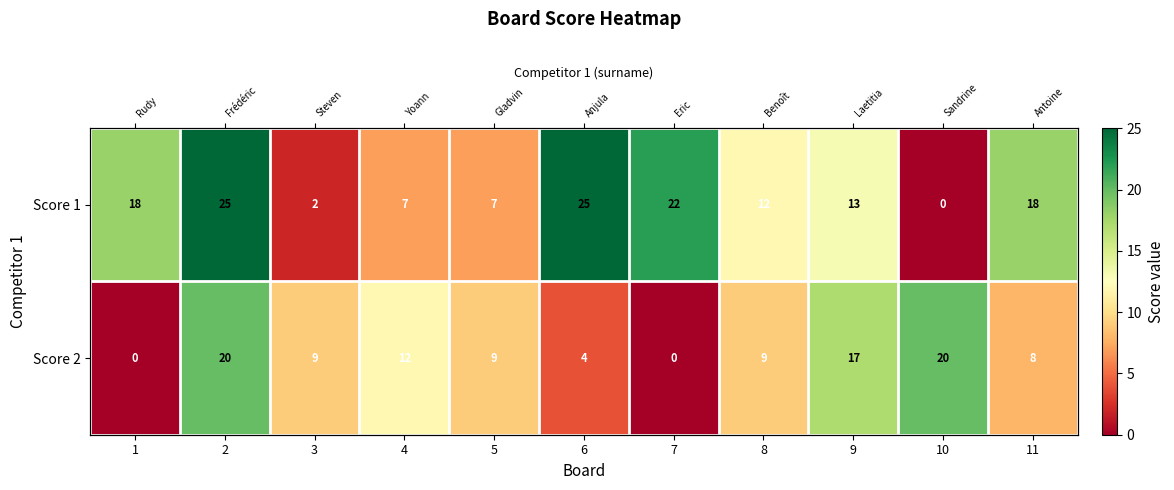

What is the sum of all Score 1 values?

149